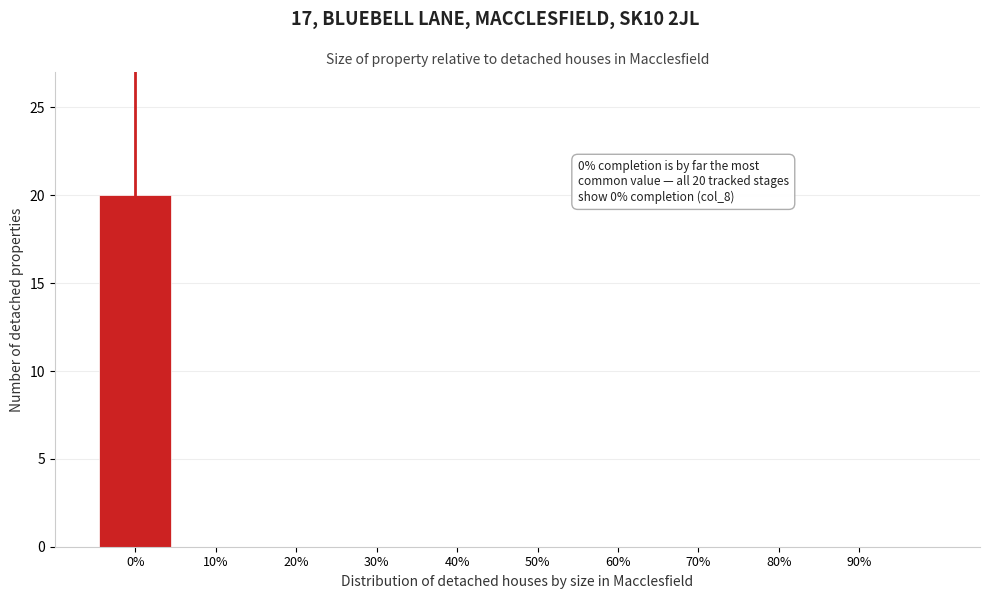

Which range on the x-axis has the tallest bar?

-5 to 5